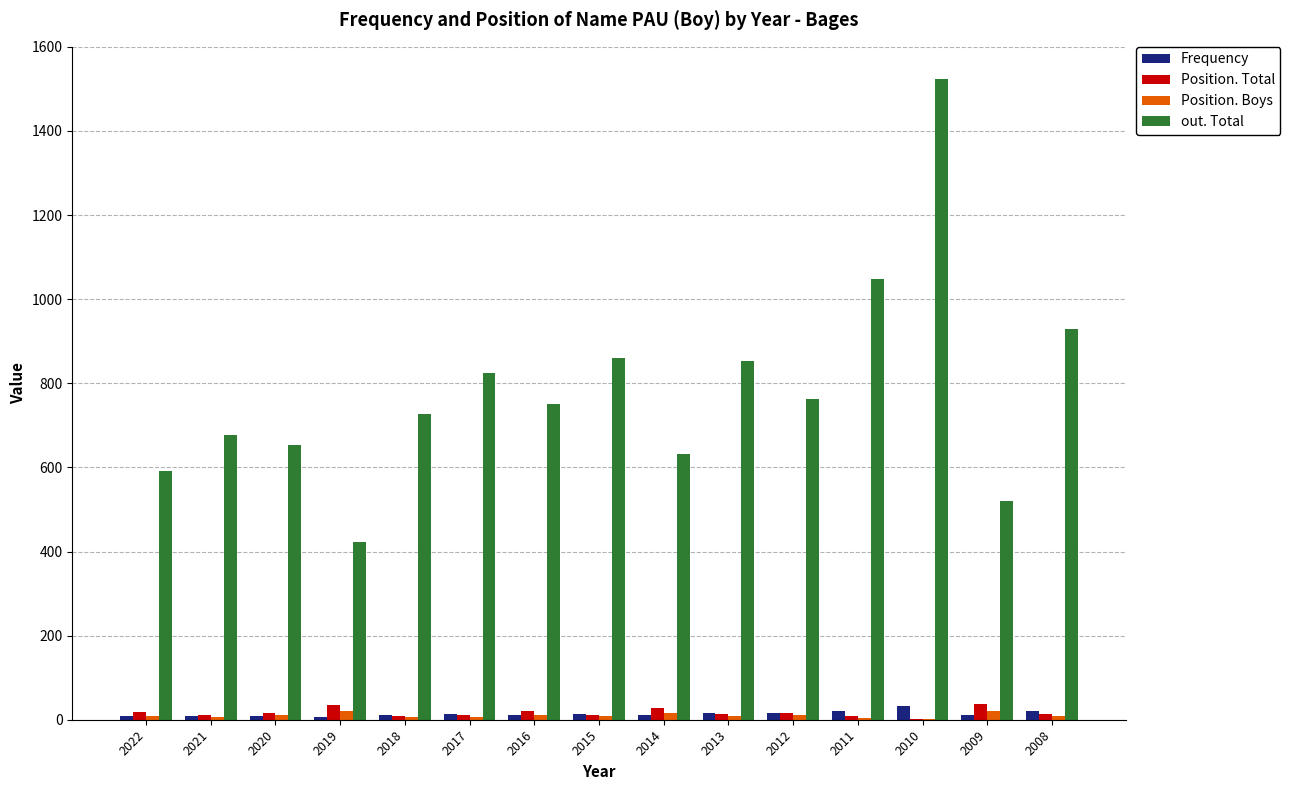

The Position. Boys series shows 8 at 2015. True or false?

True